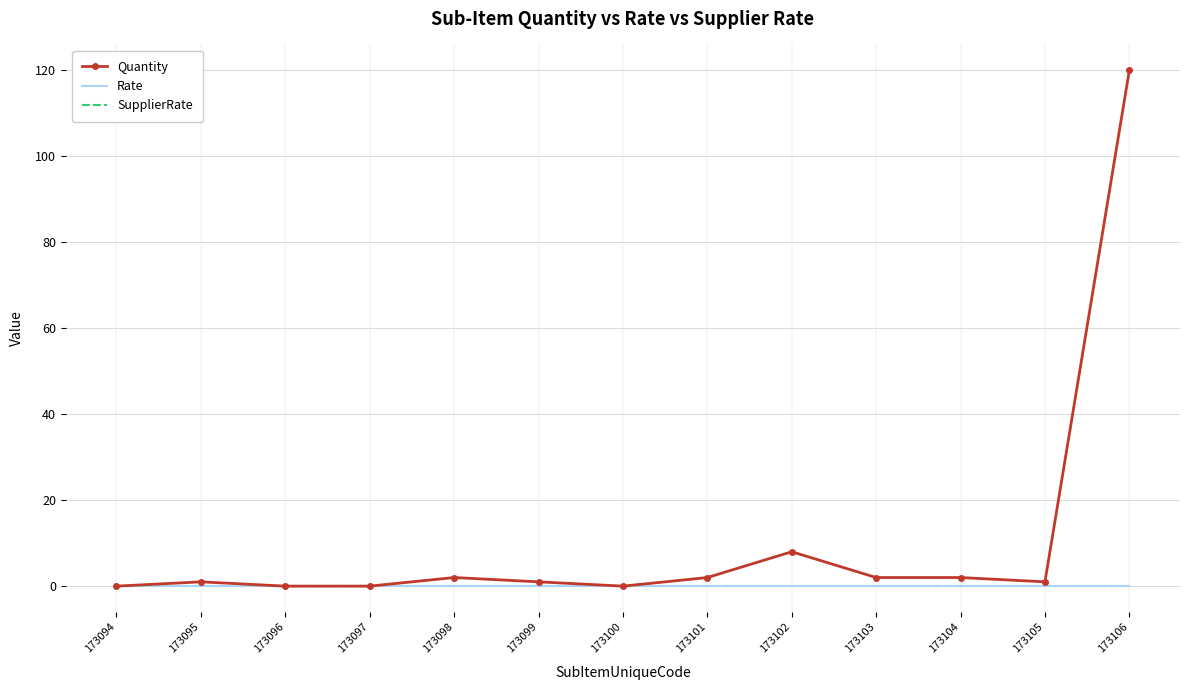

Is the value of Quantity at 173098 greater than the value of Rate at 173100?

Yes